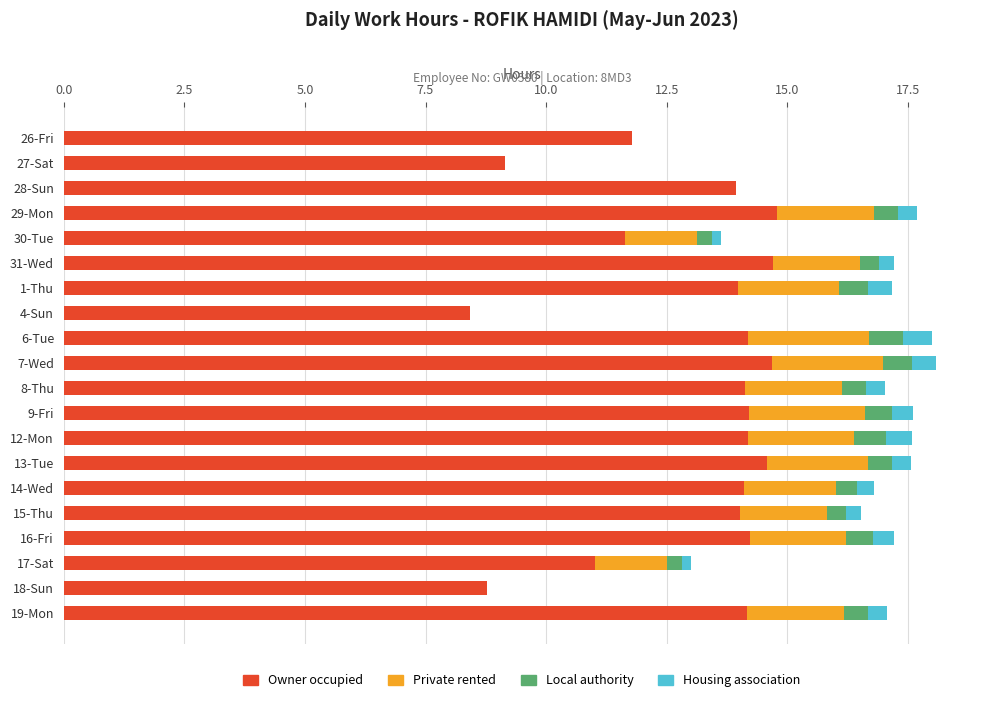

How many distinct data groups are displayed?

4